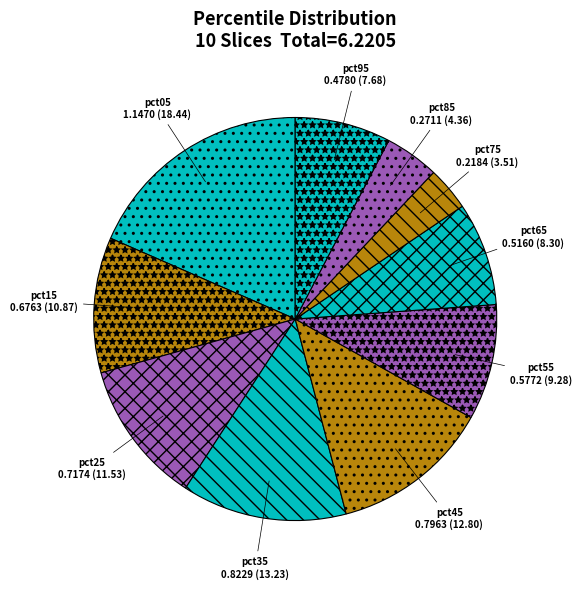

Is there a majority slice in this chart?

No